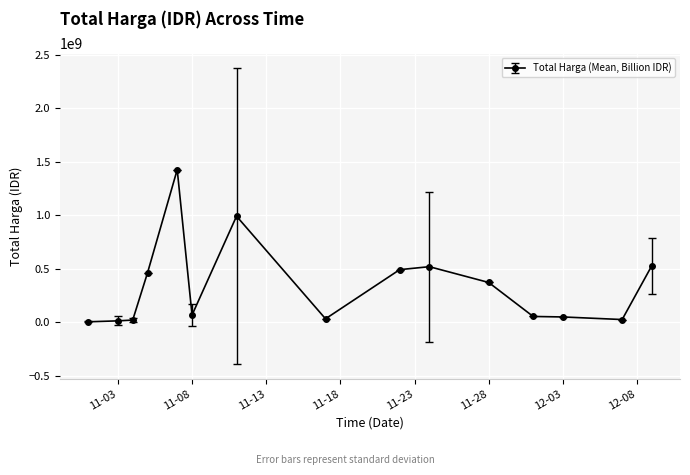

What is the sum of all values?

5081926209